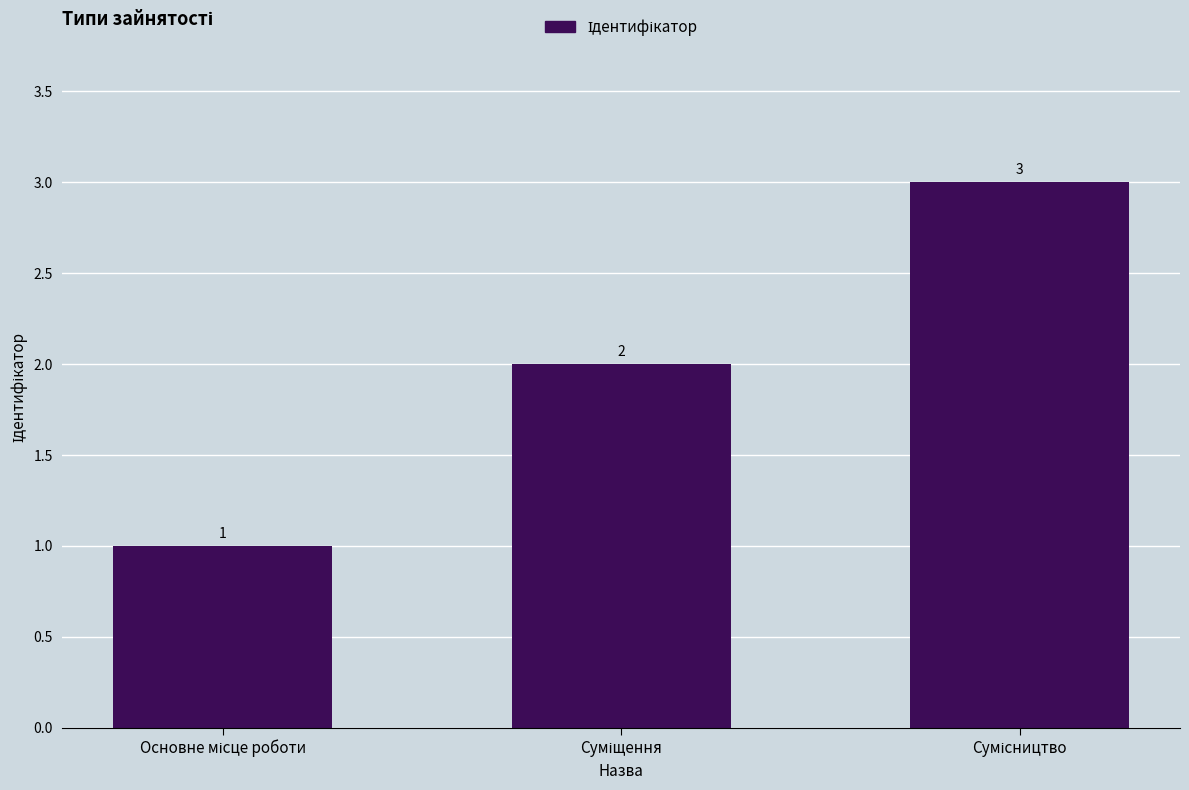

What is the value of the 1st bar from the left?

1